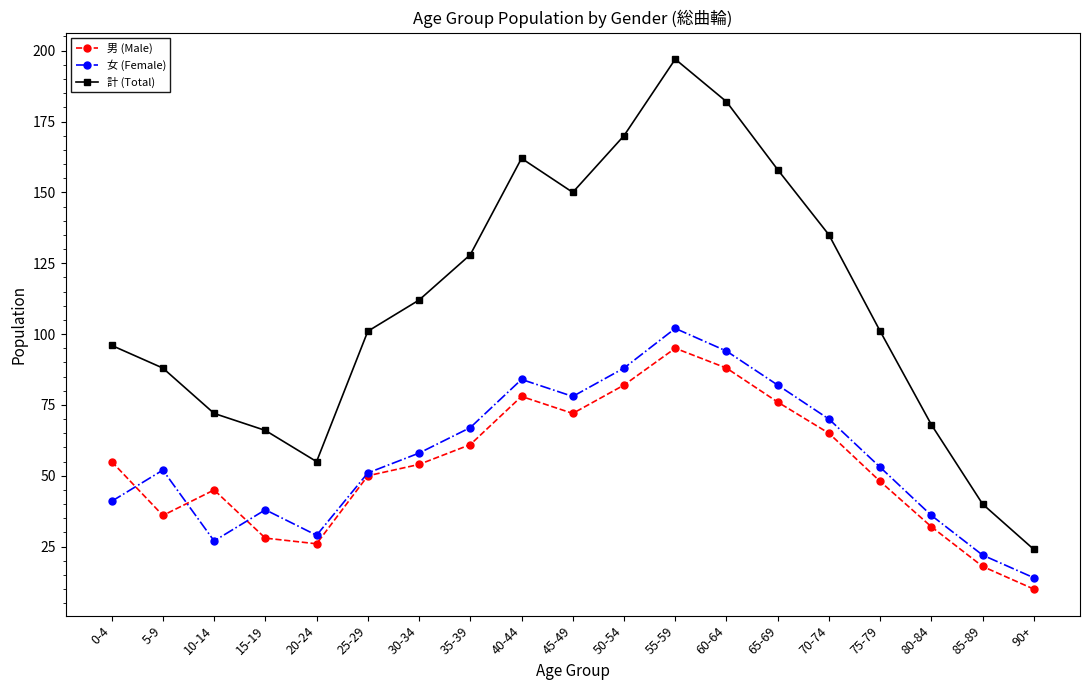

Where is 計 (Total) nearest to the value 110?

30-34